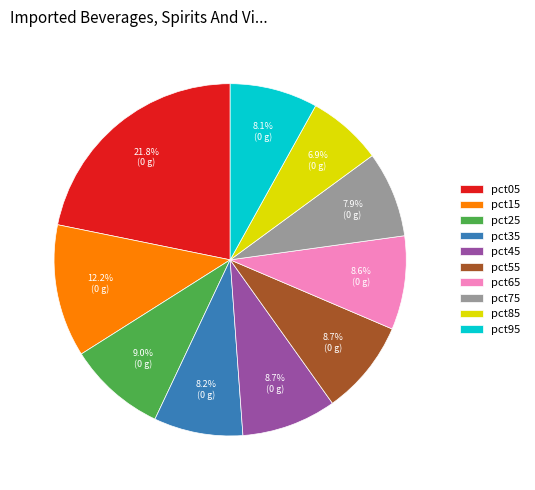

What is the ratio of the value at pct45 to the value at pct05?

0.4